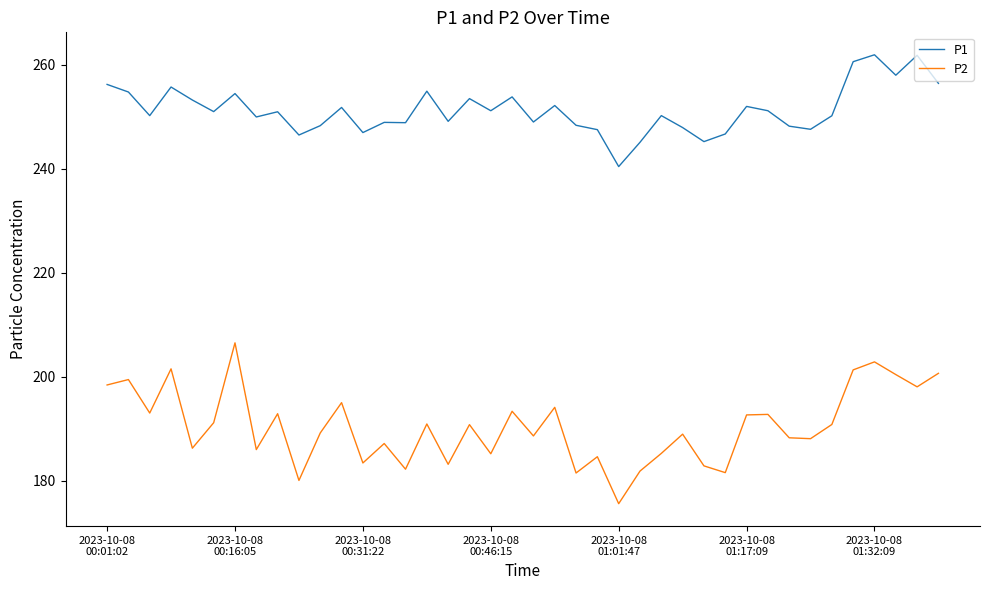

Rank the series by their maximum value, from highest to lowest.

P1, P2